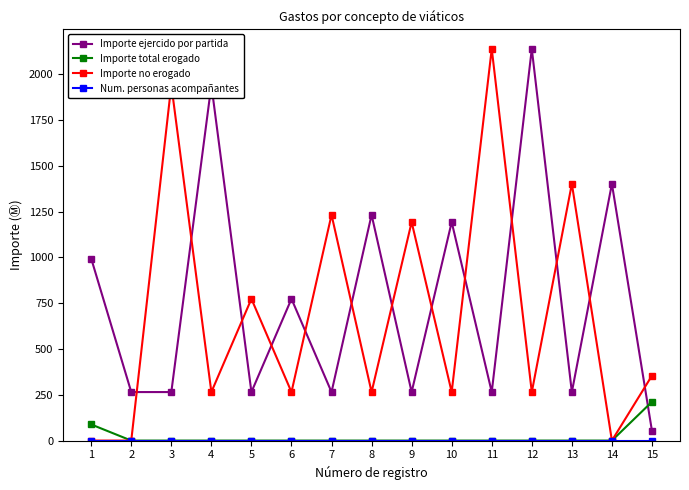

True or false: Importe ejercido por partida and Importe no erogado intersect in this chart.

True